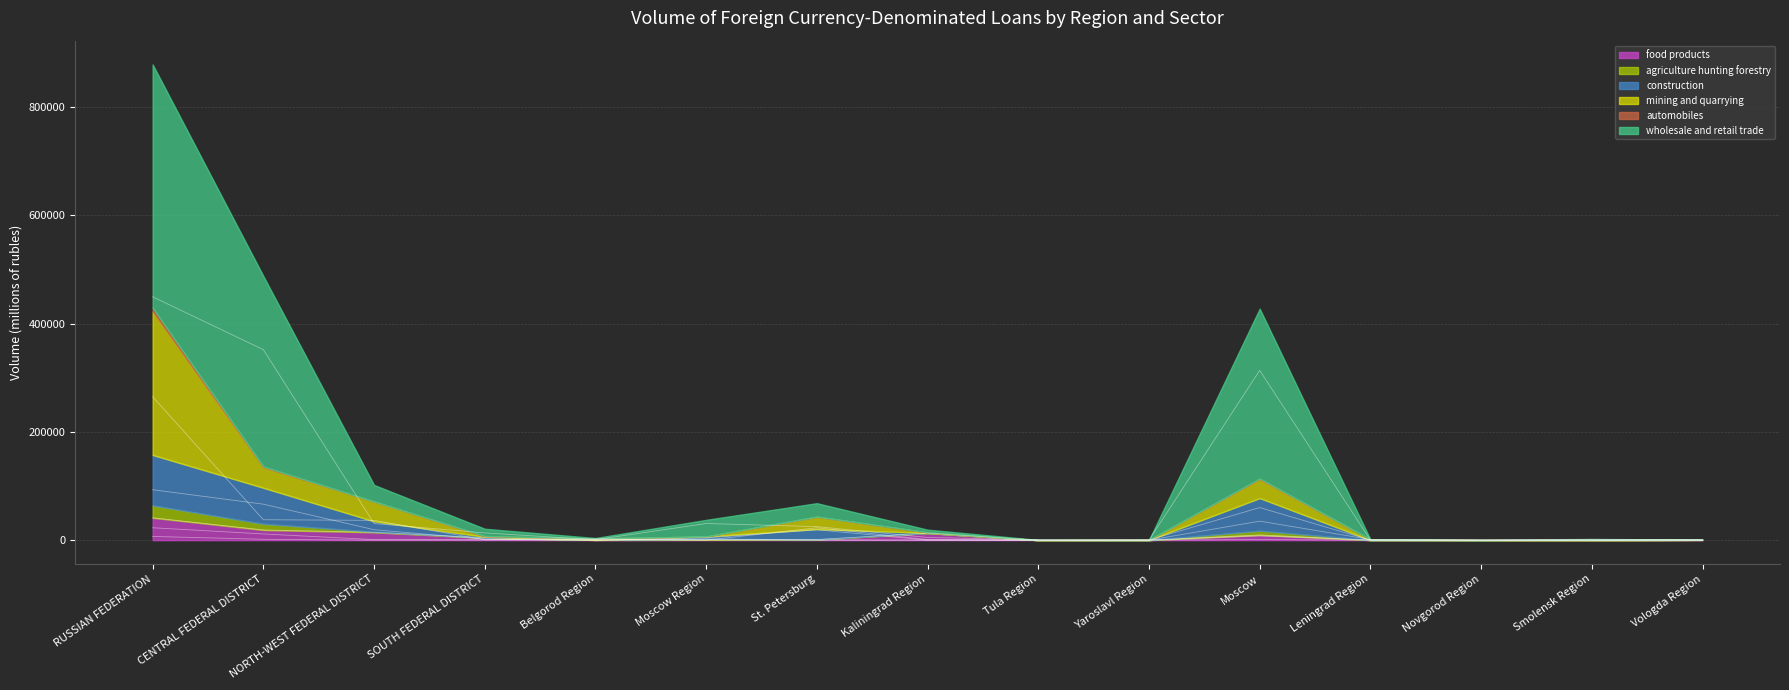

What value does the food products series have at Vologda Region, to the nearest 10?

300